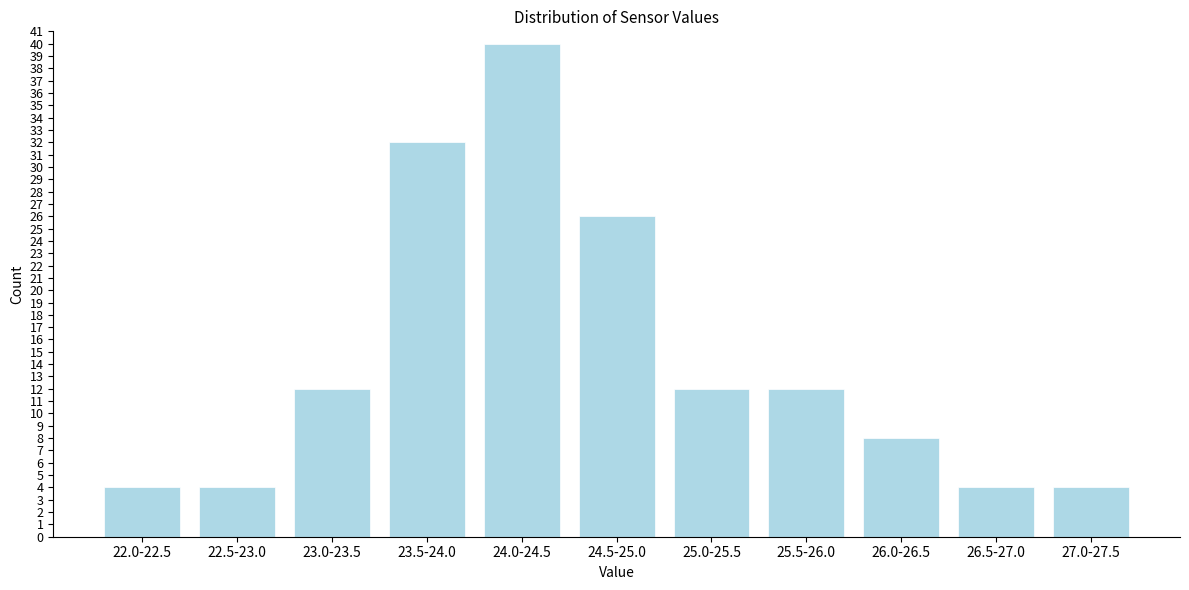

Reading left to right, what are all the values shown in this chart?

22.0-22.5=4	22.5-23.0=4	23.0-23.5=12	23.5-24.0=32	24.0-24.5=40	24.5-25.0=26	25.0-25.5=12	25.5-26.0=12	26.0-26.5=8	26.5-27.0=4	27.0-27.5=4